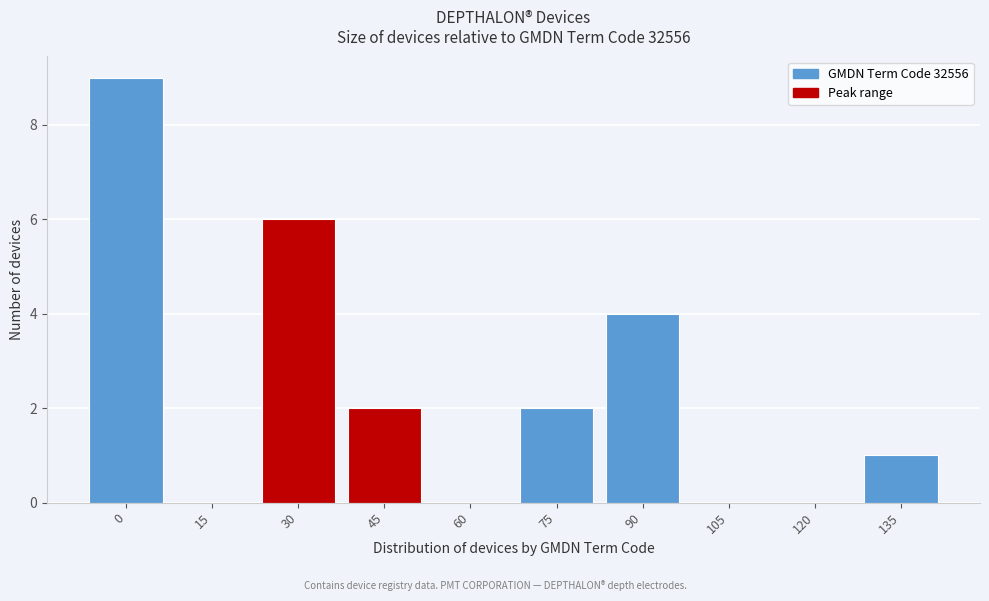

Reading left to right, transcribe all the data shown in this chart.

0=9	15=0	30=6	45=2	60=0	75=2	90=4	105=0	120=0	135=1